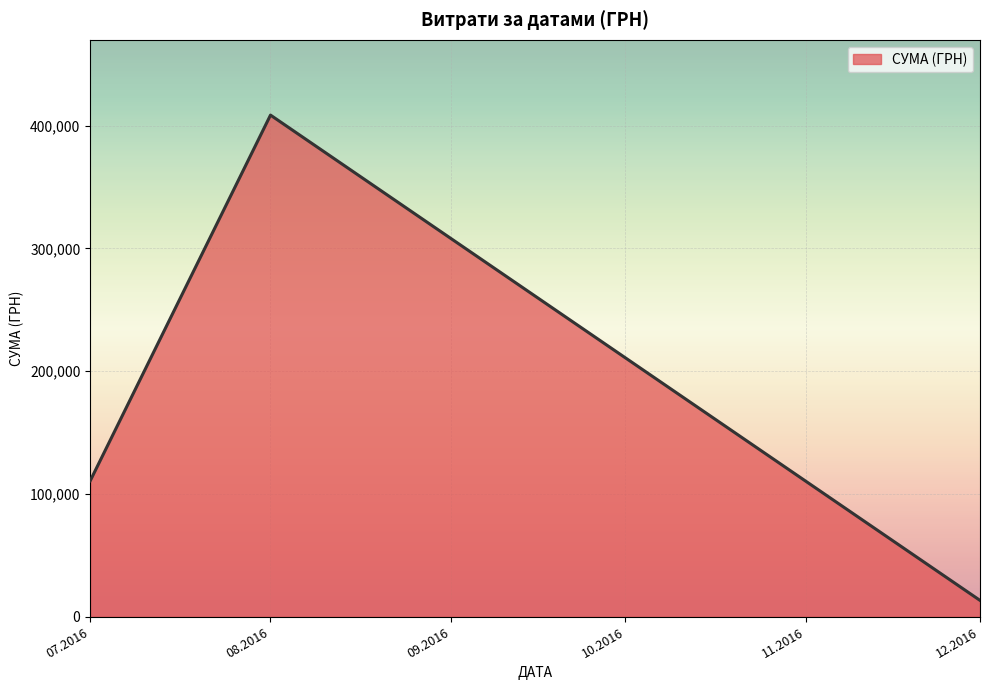

What is the average value?

177581.7